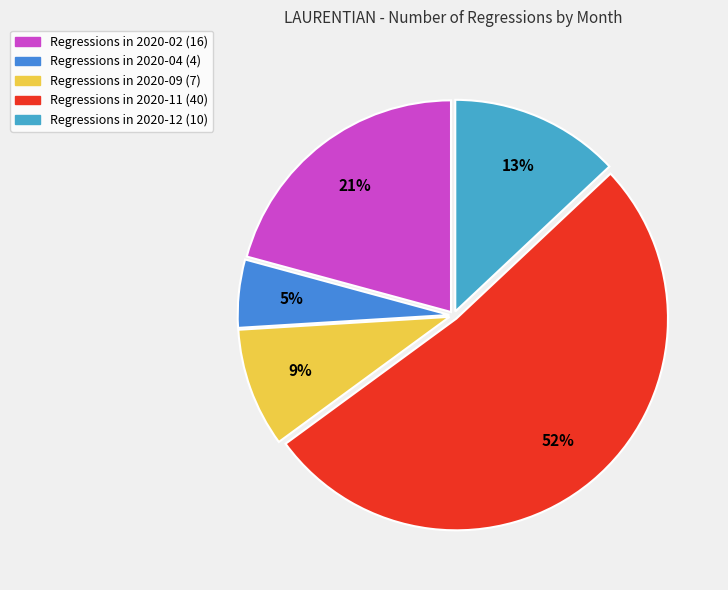

How many slices are in this pie chart?

5